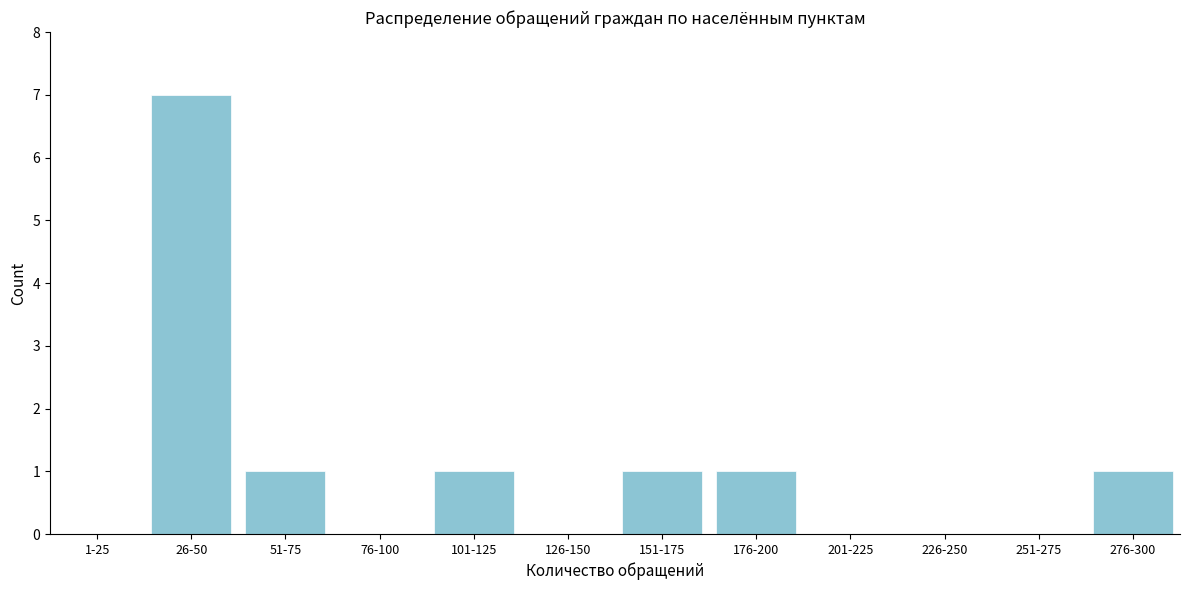

Reading left to right, list all the values displayed in this chart.

1-25=0	26-50=7	51-75=1	76-100=0	101-125=1	126-150=0	151-175=1	176-200=1	201-225=0	226-250=0	251-275=0	276-300=1